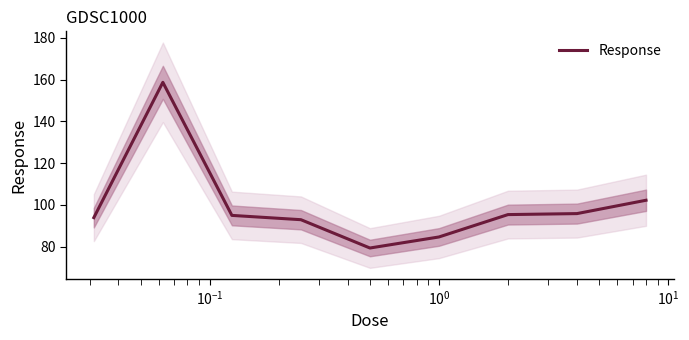

Reading left to right, extract all data points from this chart.

93.9	158.7	94.9	92.9	79.3	84.6	95.3	95.8	102.2